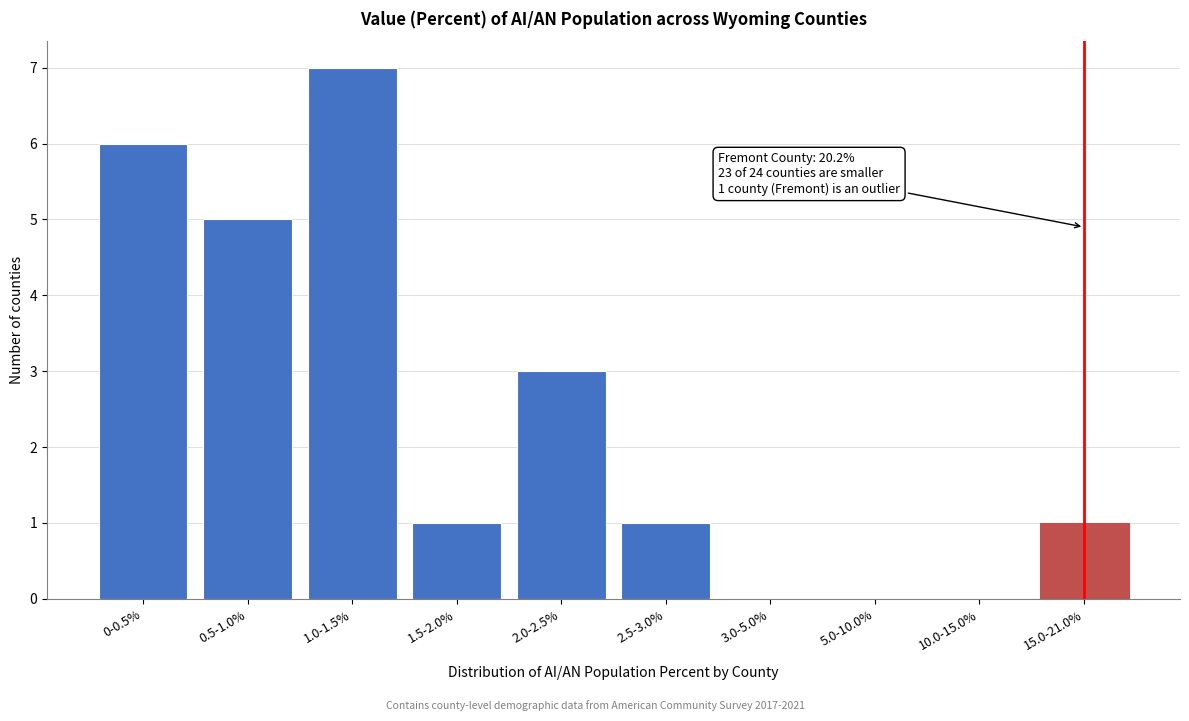

Reading left to right, extract all data points from this chart.

0-0.5%=6	0.5-1.0%=5	1.0-1.5%=7	1.5-2.0%=1	2.0-2.5%=3	2.5-3.0%=1	3.0-5.0%=0	5.0-10.0%=0	10.0-15.0%=0	15.0-21.0%=1